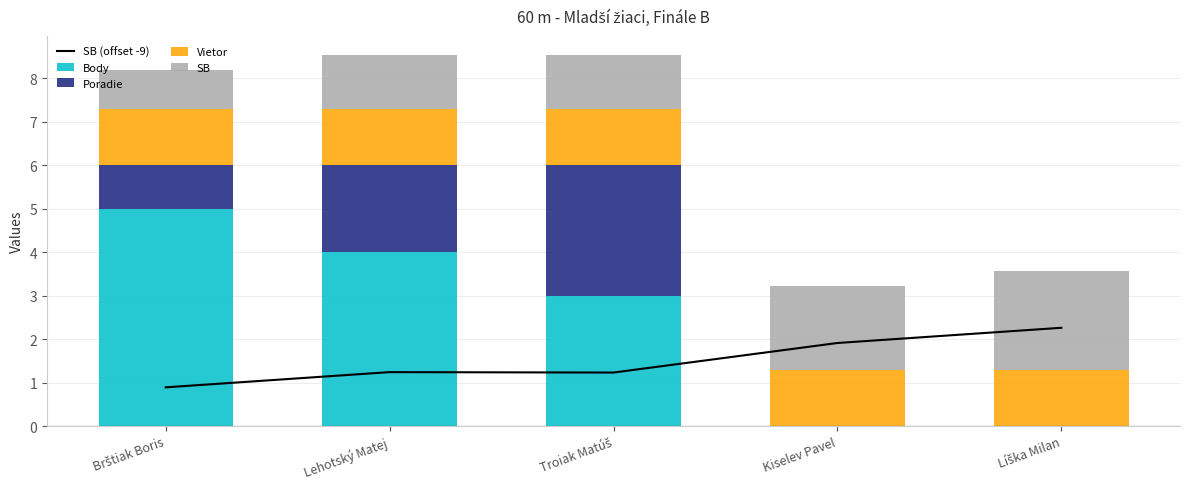

What is the label of the 1st bar from the left?

Brštiak Boris